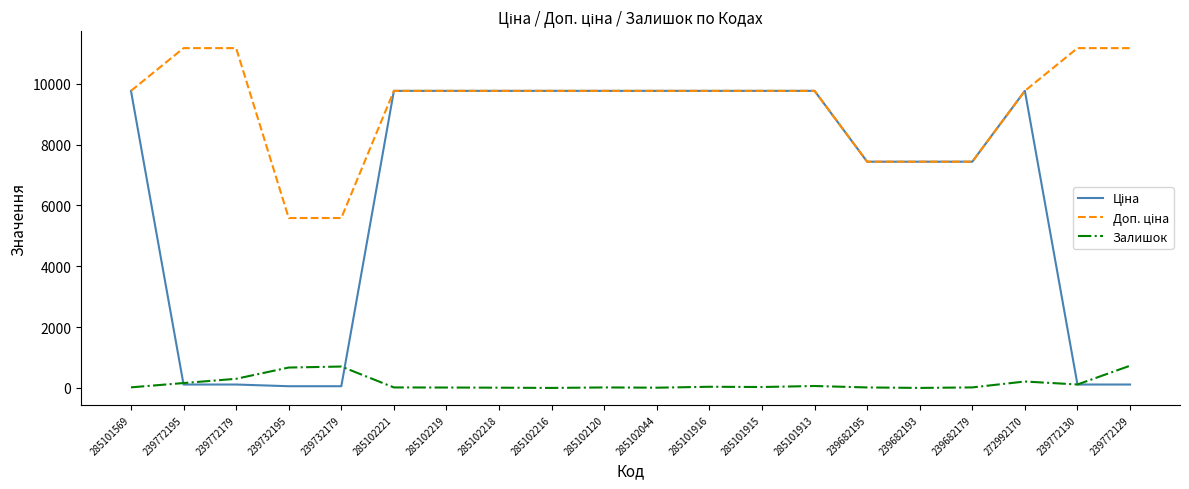

What is the maximum value for Залишок?

730.0